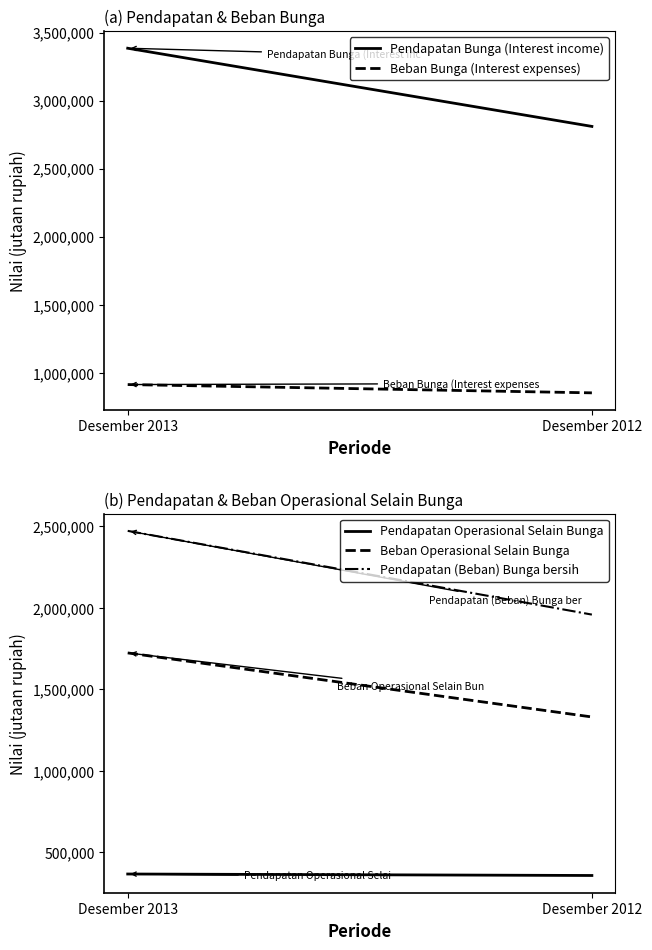

Is it true that Pendapatan (Beban) Bunga bersih equals 1958490 at Desember 2012?

True